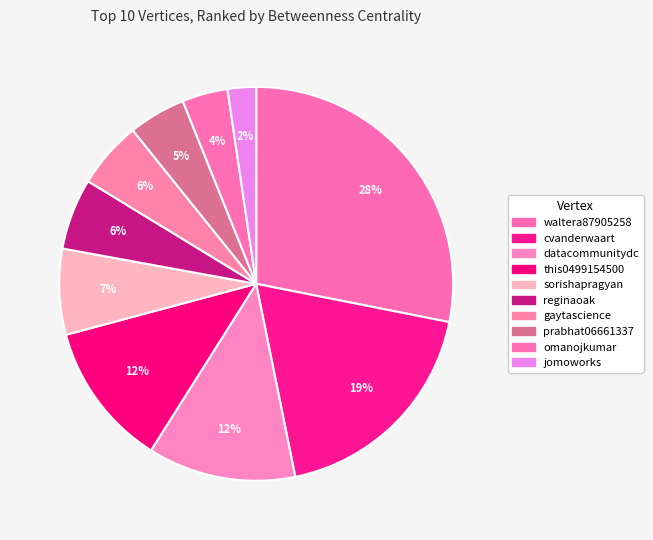

To the nearest percent, what is the difference between the cvanderwaart and omanojkumar slice percentages?

15%